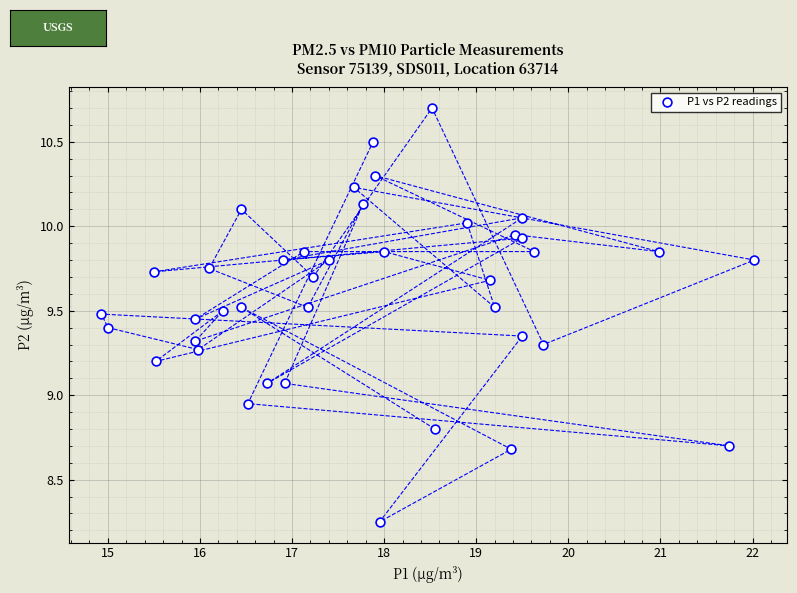

What is the range of X values (max minus min)?

7.1